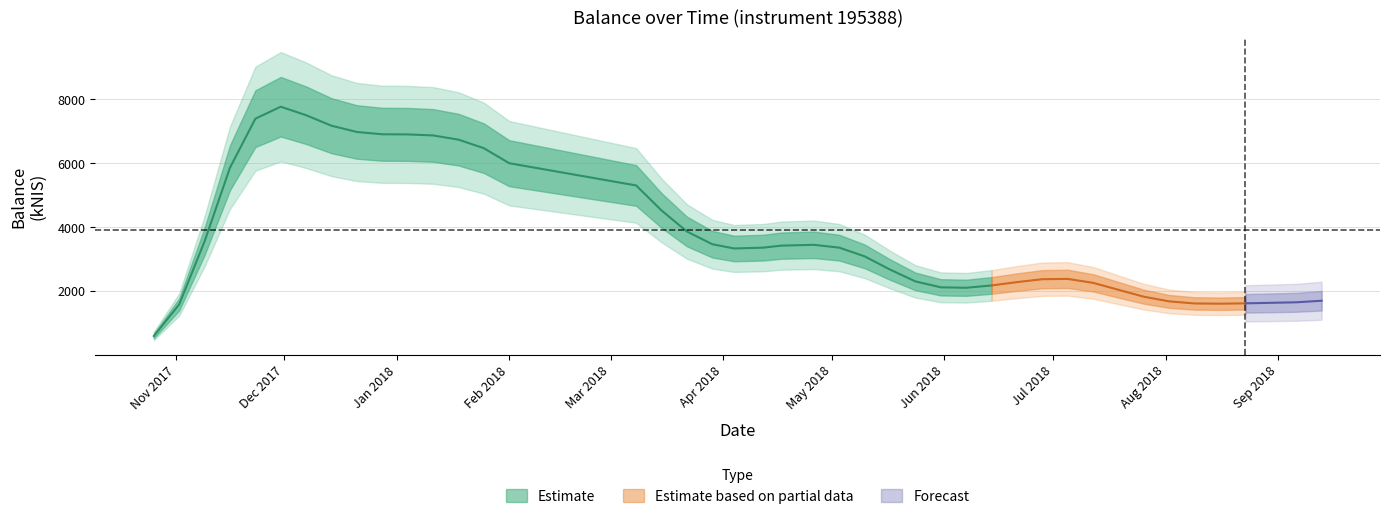

The chart shows a value of 1757.7 at 2018-05-24. True or false?

True